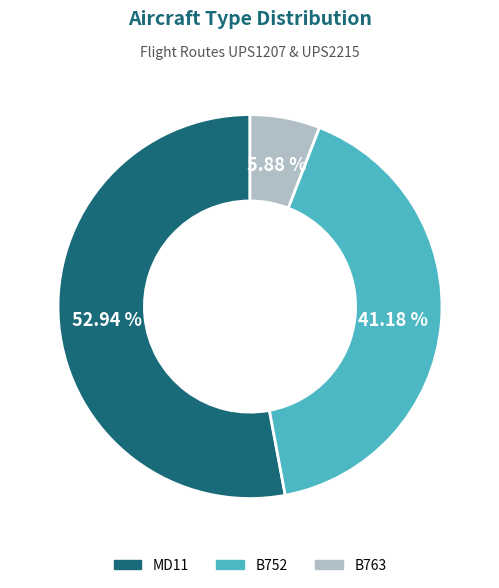

Rank the categories by value from highest to lowest.

MD11, B752, B763